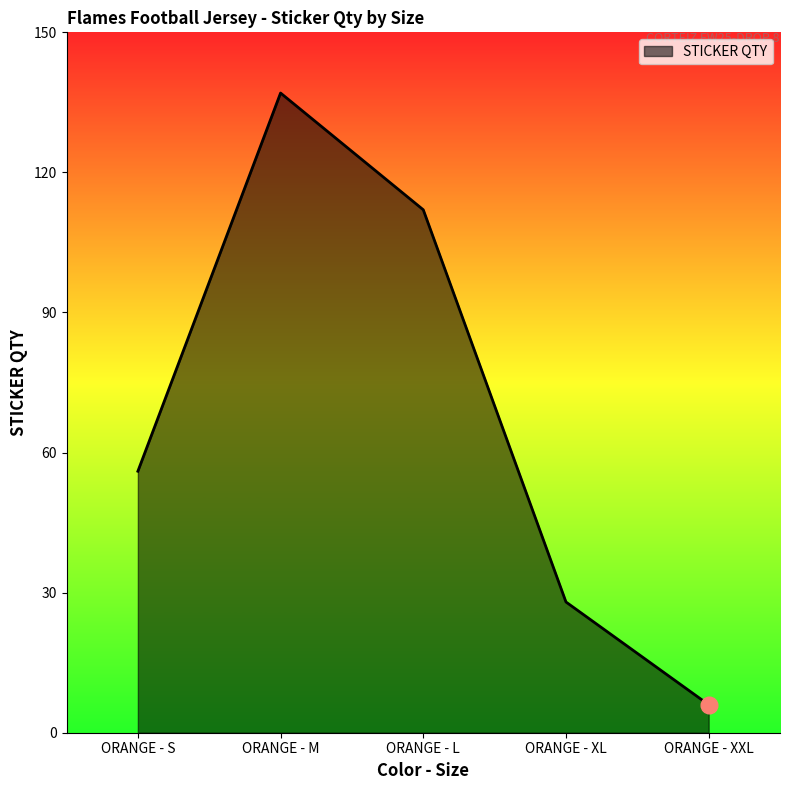

What value does the data have at ORANGE - M?

137